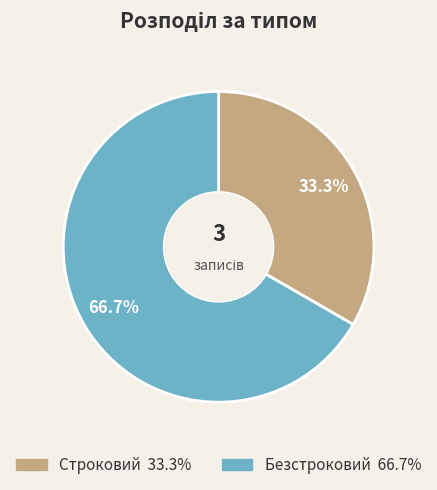

Rank the categories by value from lowest to highest.

Строковий, Безстроковий